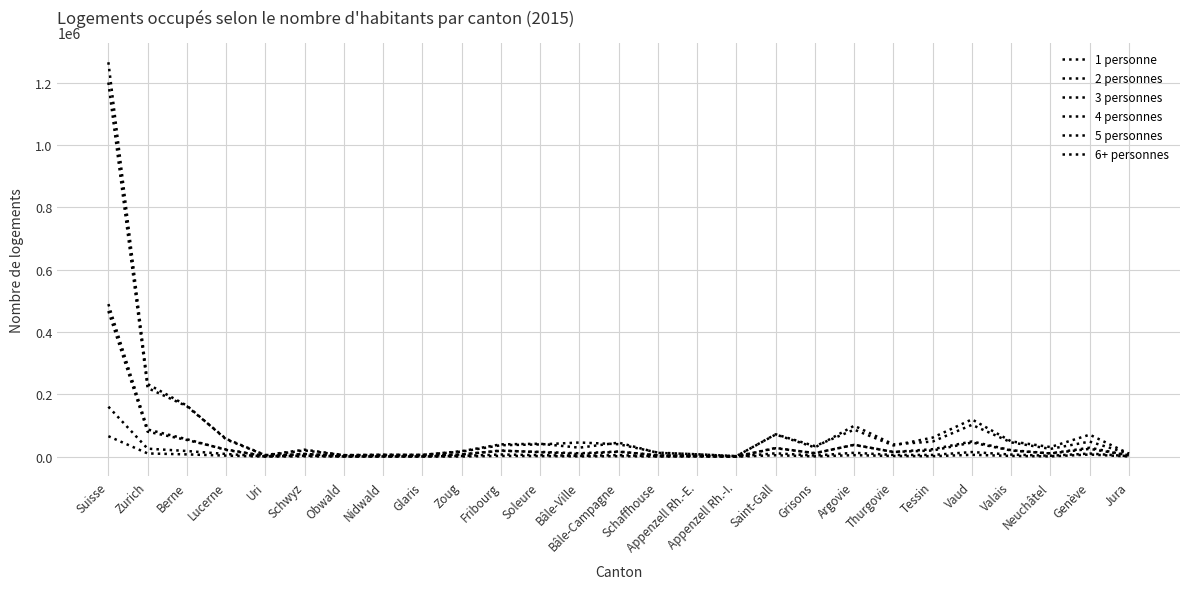

How many lines are shown in the chart?

6